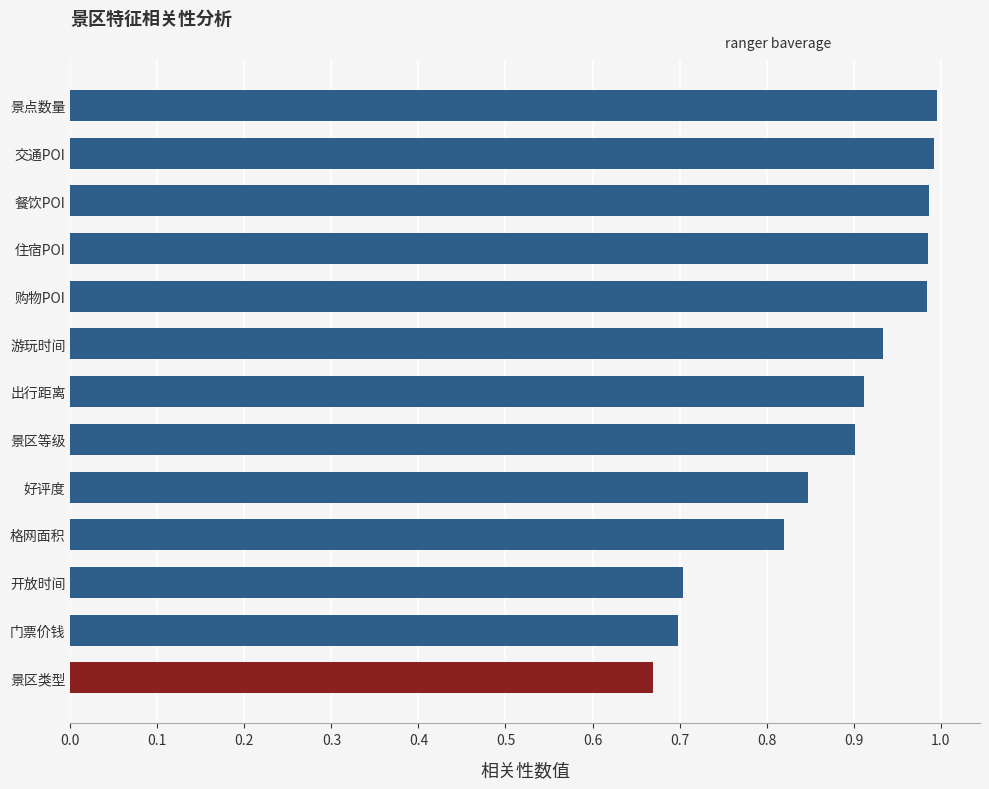

How many bars are there in total?

13